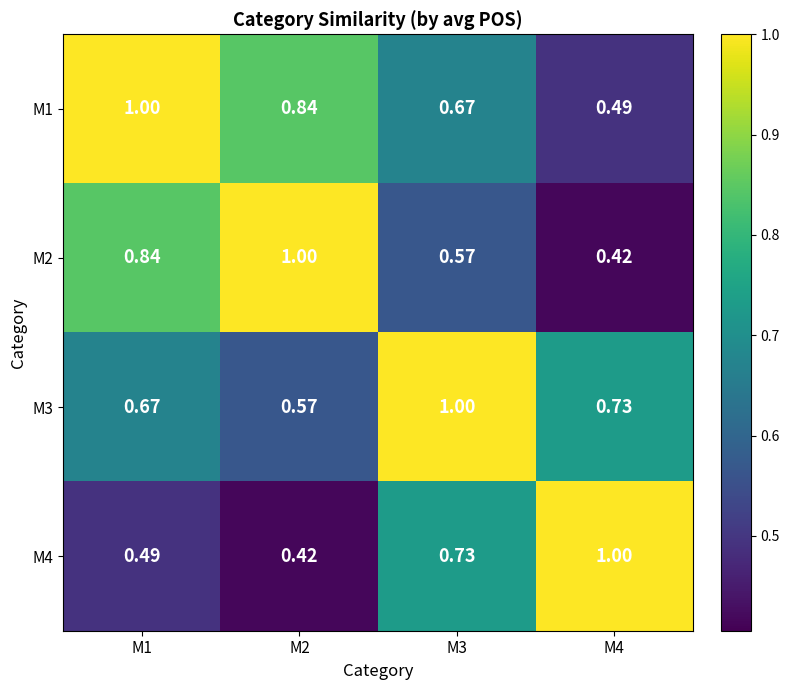

How many data points does each series have?

4